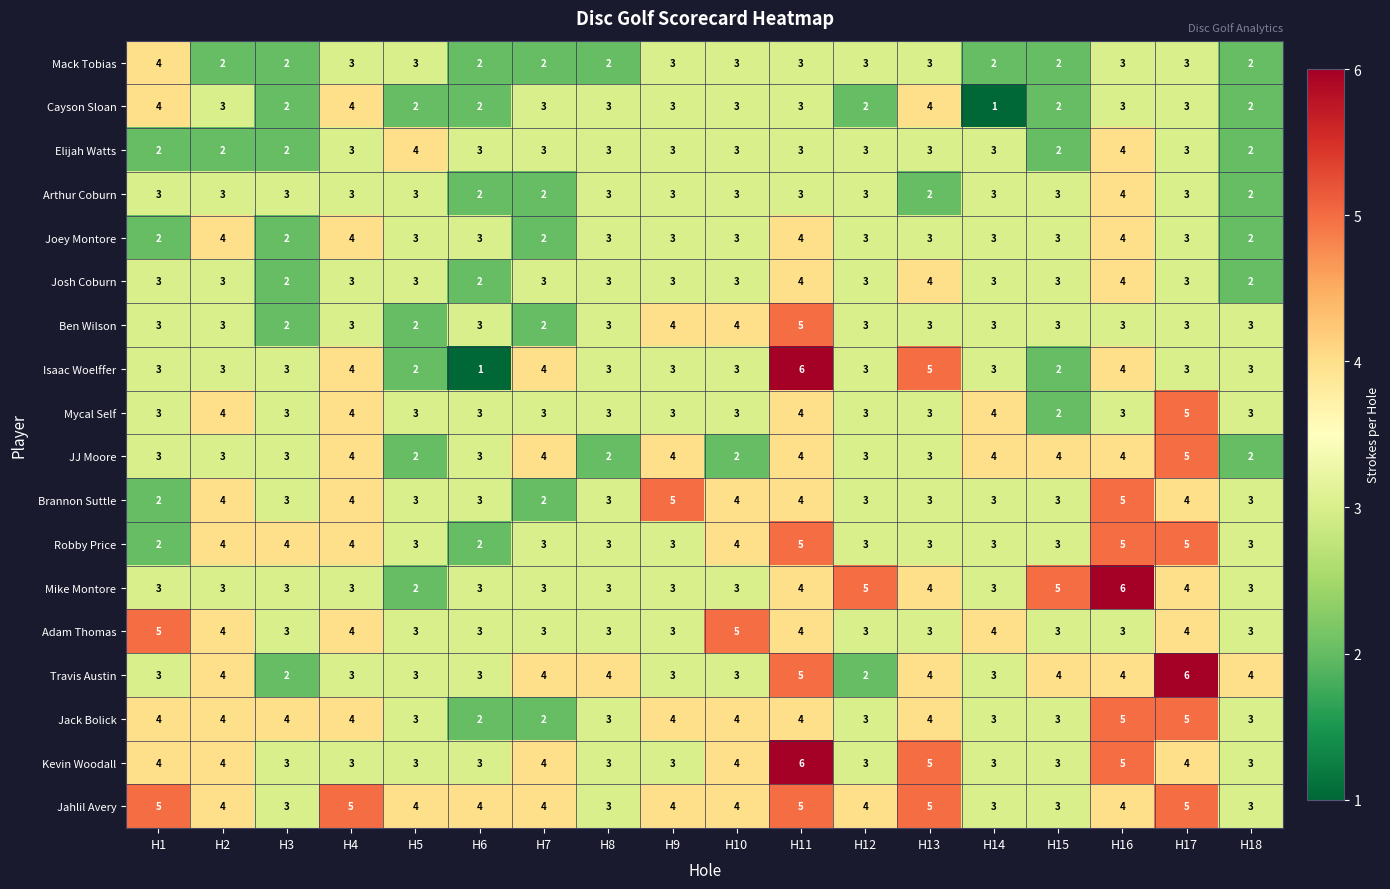

The Kevin Woodall series shows 4 at H1. True or false?

True